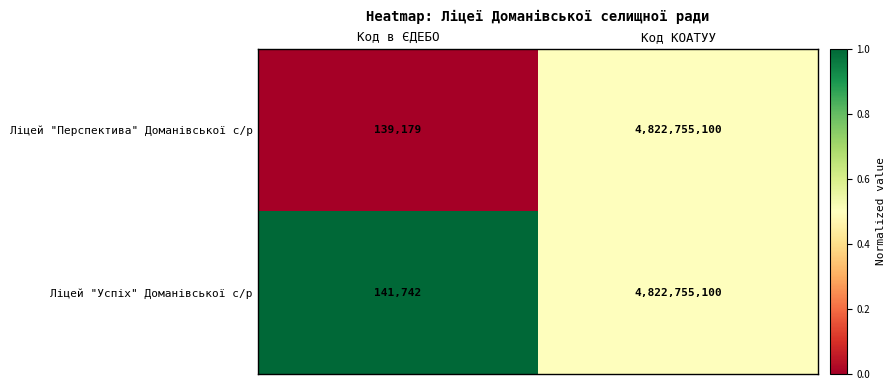

What is the maximum value shown in the chart?

4822755100